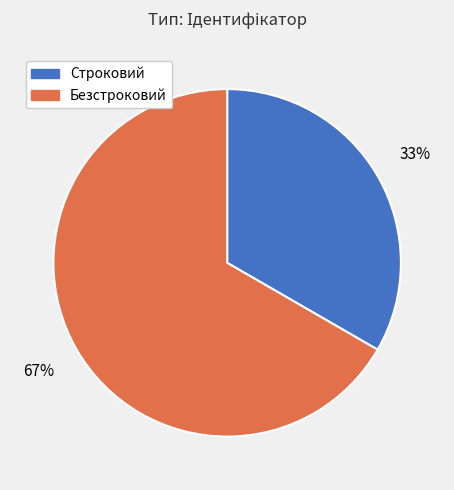

True or false: Строковий accounts for 33% of the total.

True